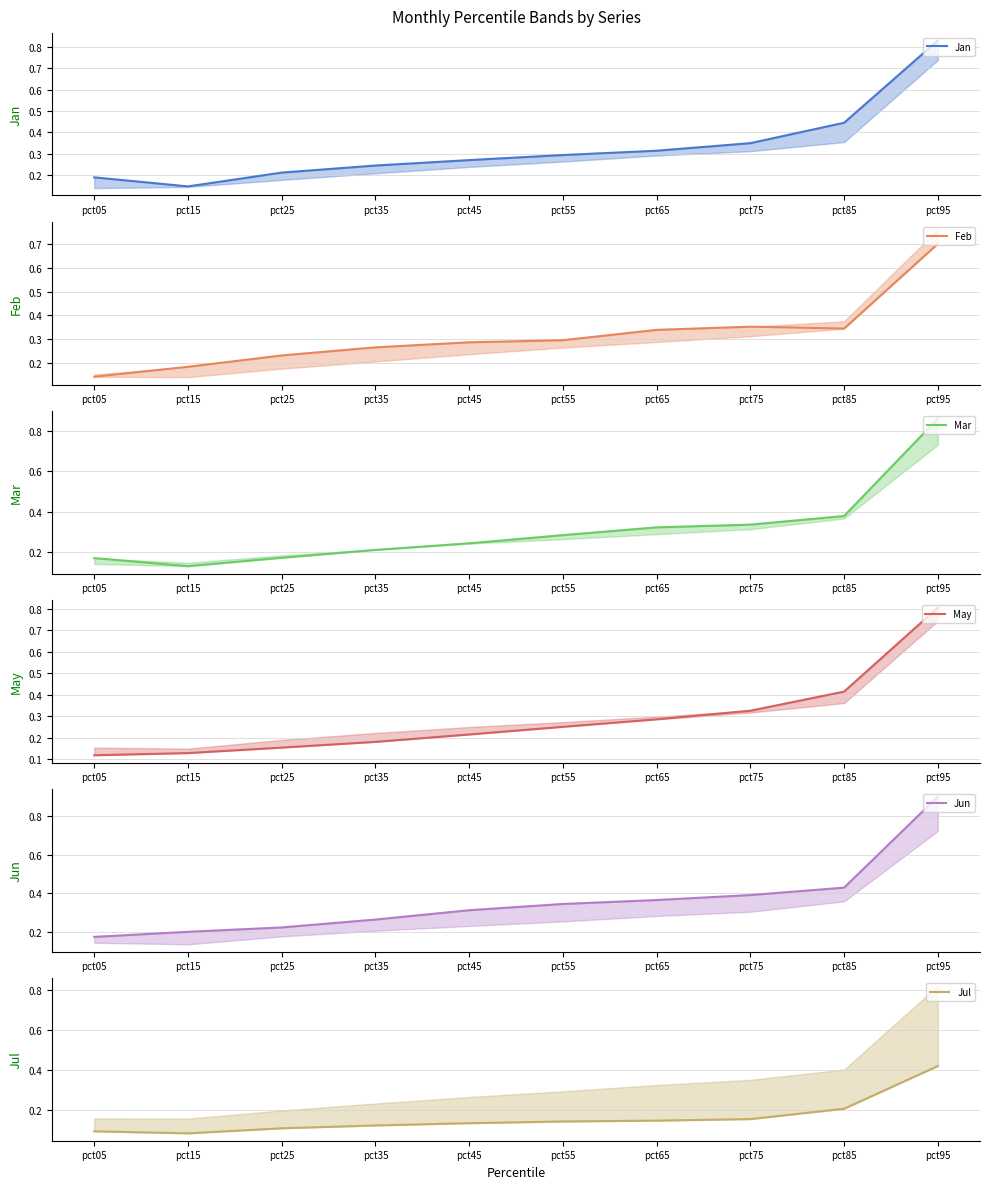

List the labels in order of May value, smallest first.

pct05, pct15, pct25, pct35, pct45, pct55, pct65, pct75, pct85, pct95